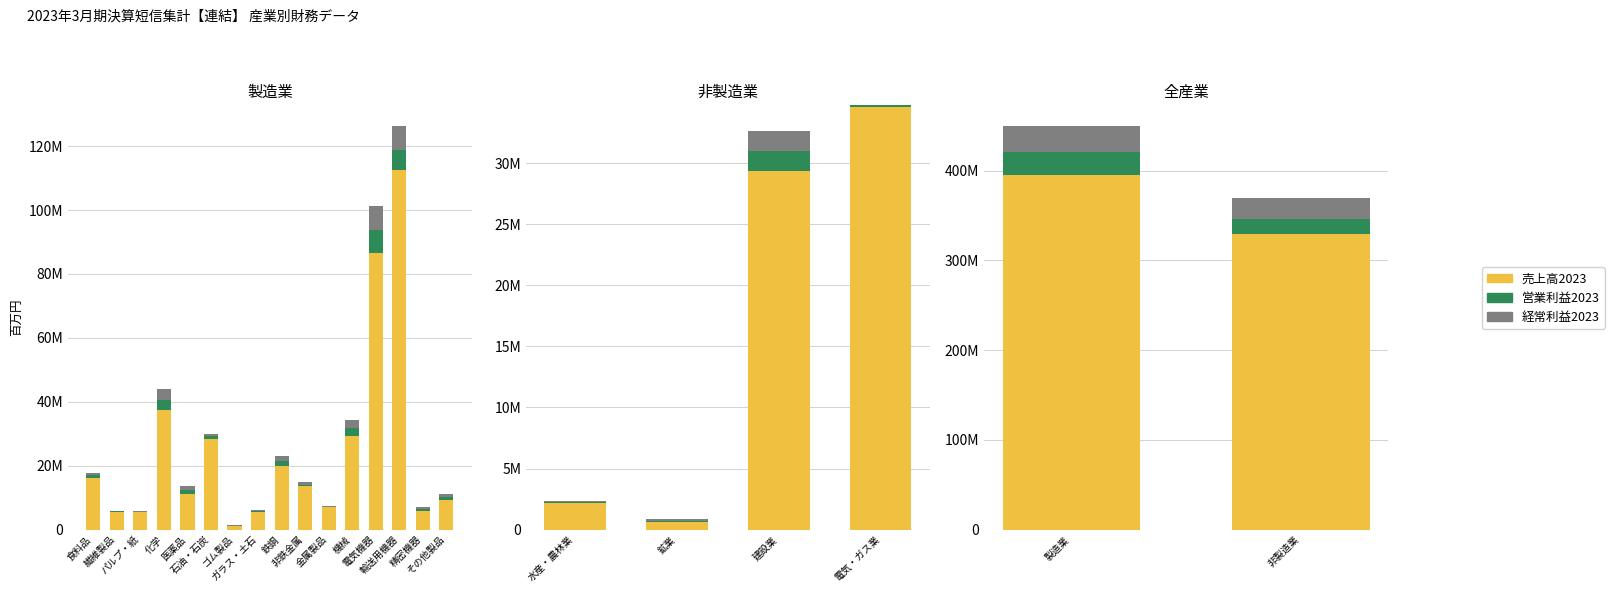

What is the difference between the maximum and minimum values in the 売上高2023 series?

65203704